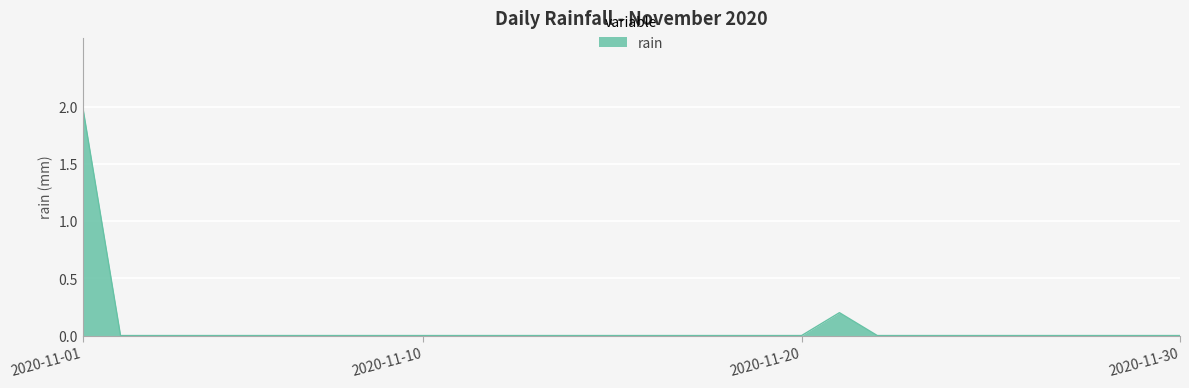

What is the greatest value displayed?

2.0